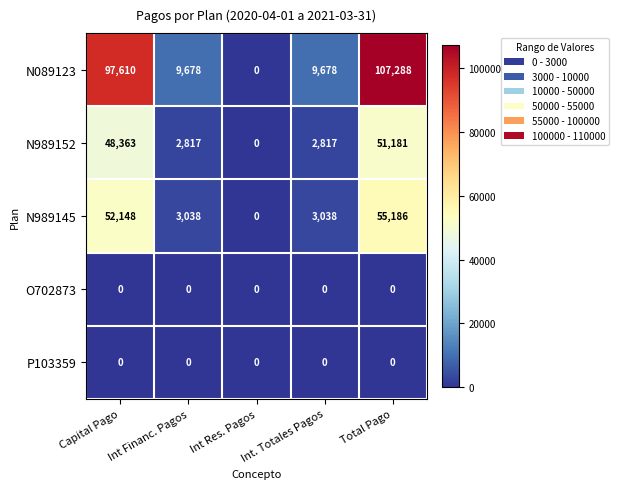

Is it true that P103359 equals 0 at Capital Pago?

True